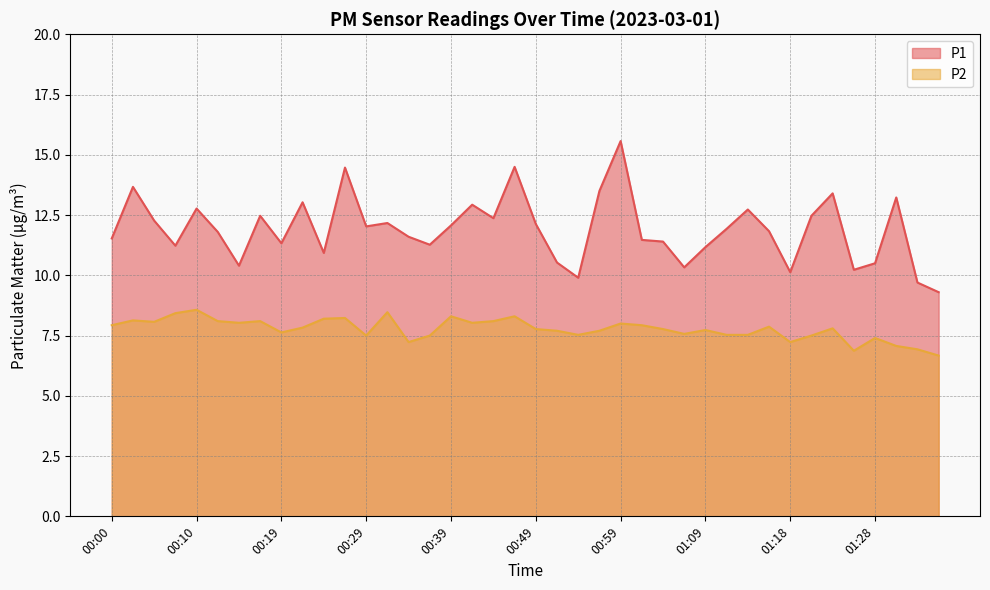

Which series has the widest spread of values?

P1